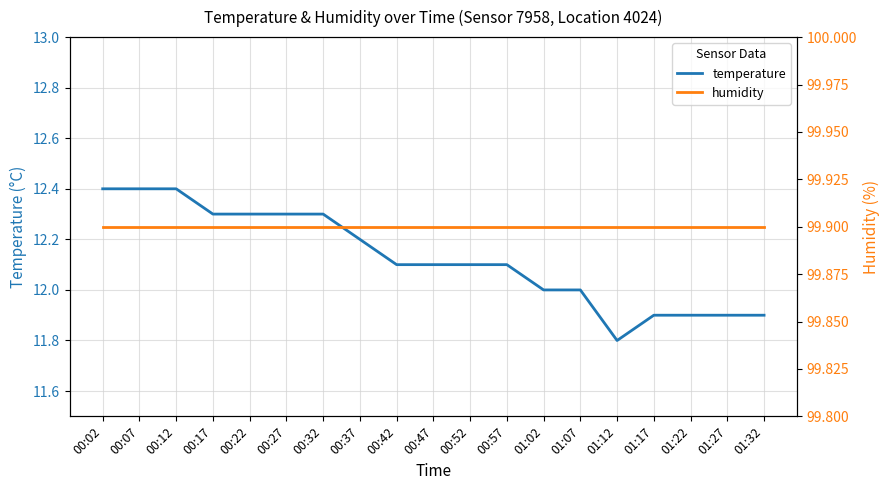

What is the label of the 12th point from the right?

00:37